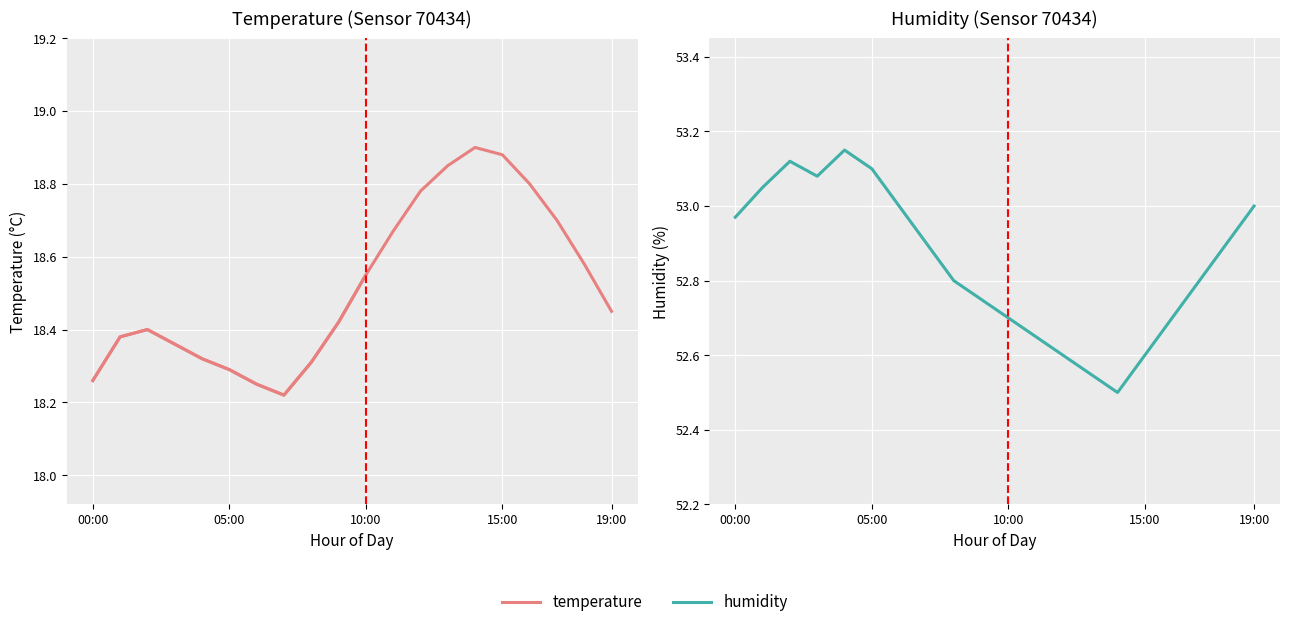

True or false: temperature has more than 1 interior local peaks.

True